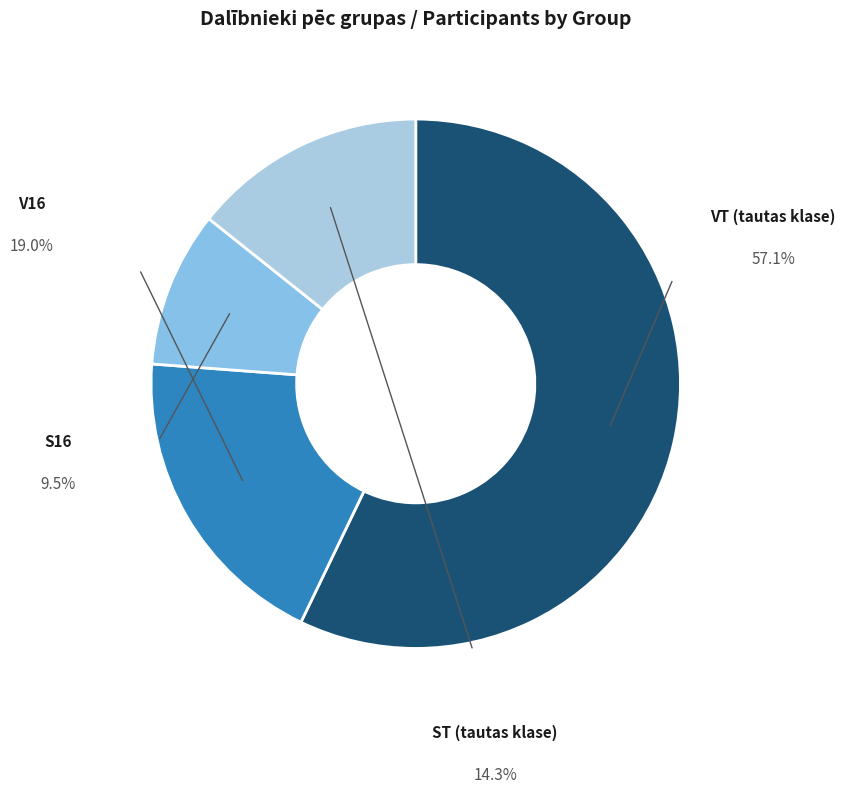

Which category has the smallest portion of the pie?

S16